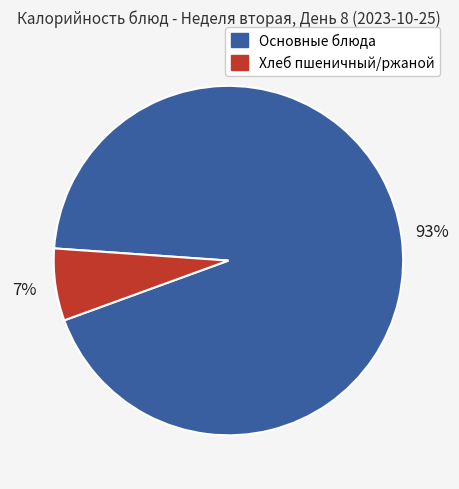

Is there any slice that represents more than half of the pie?

Yes